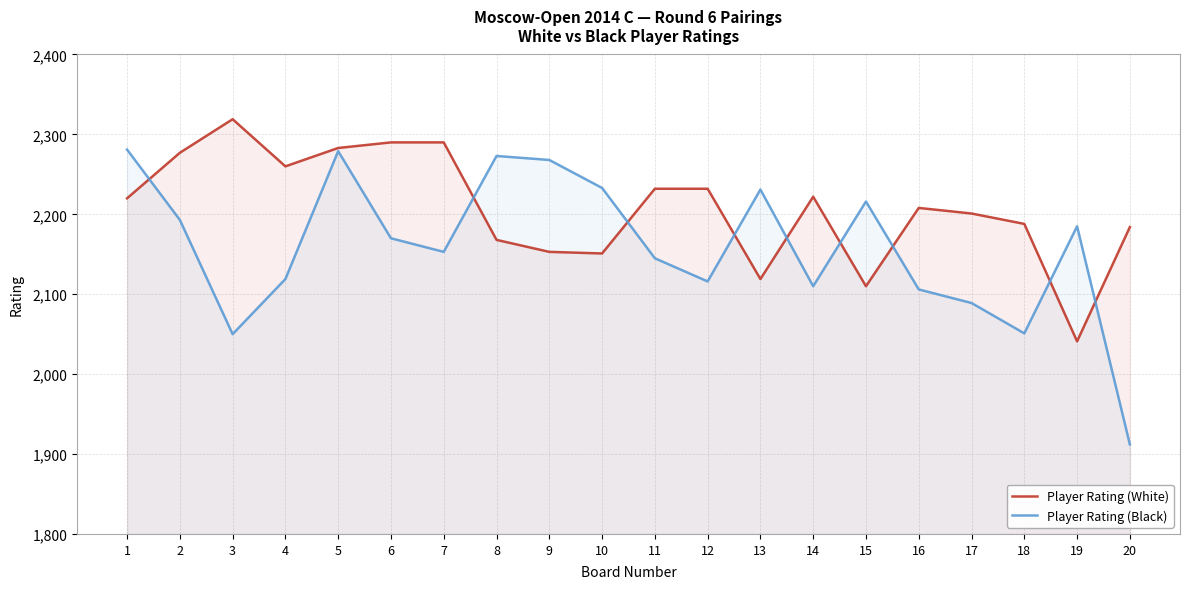

What is the sum of all Player Rating (Black) values?

43180